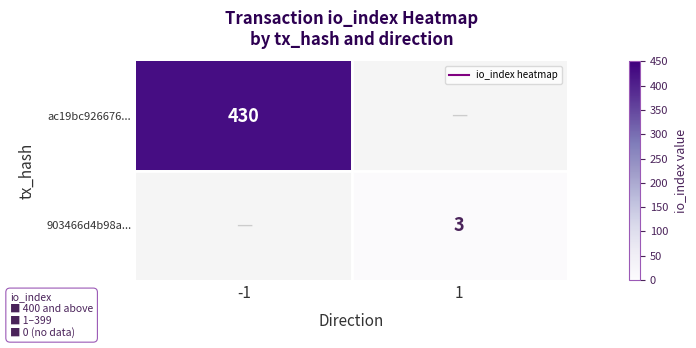

Rank the categories by ac19bc926676... value from highest to lowest.

-1, 1